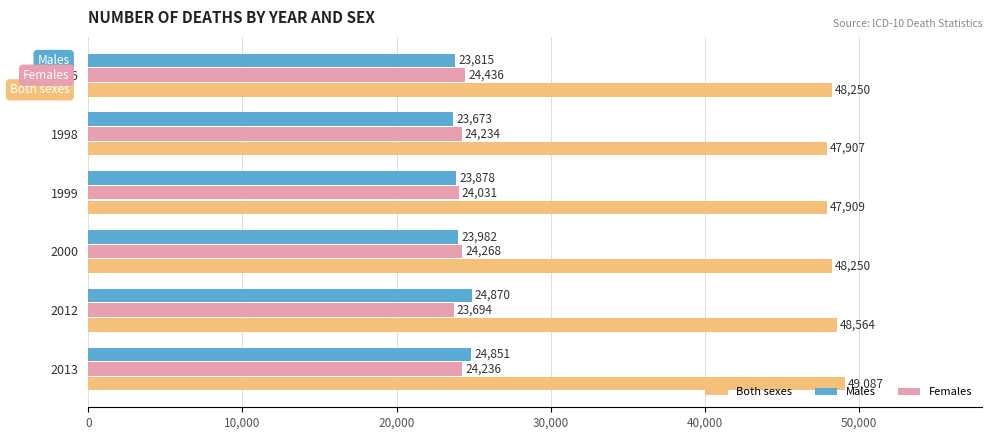

What is the maximum value for Females?

24436